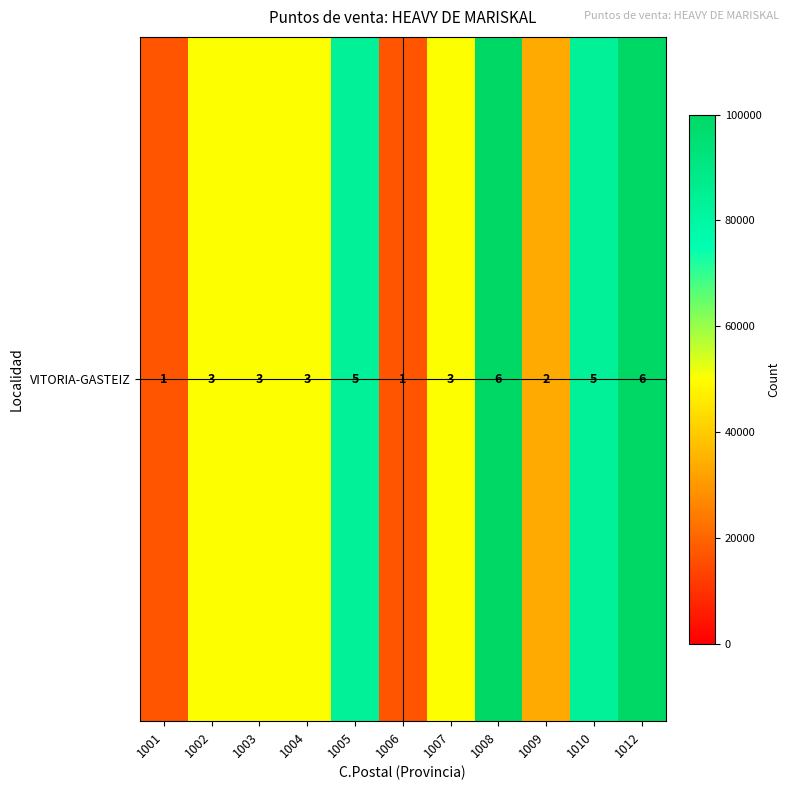

Rank the categories by value from highest to lowest.

1008, 1012, 1005, 1010, 1002, 1003, 1004, 1007, 1009, 1001, 1006